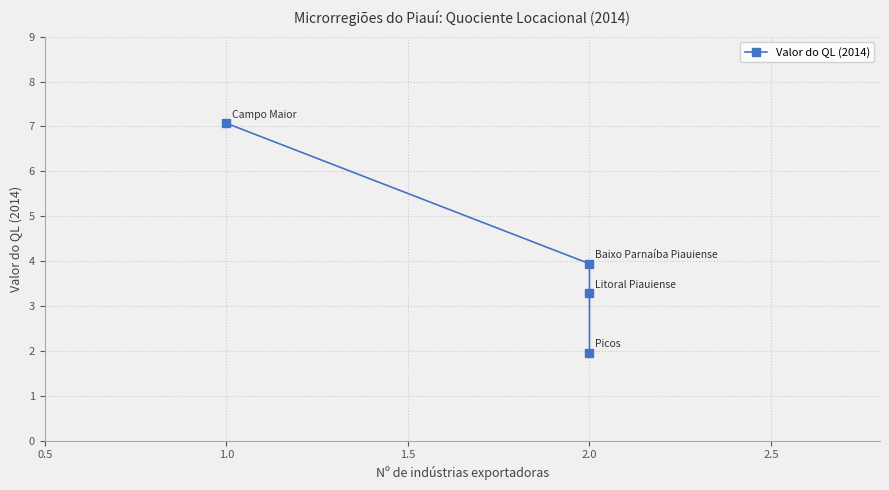

At which category does the chart reach its minimum across all series?

2.0